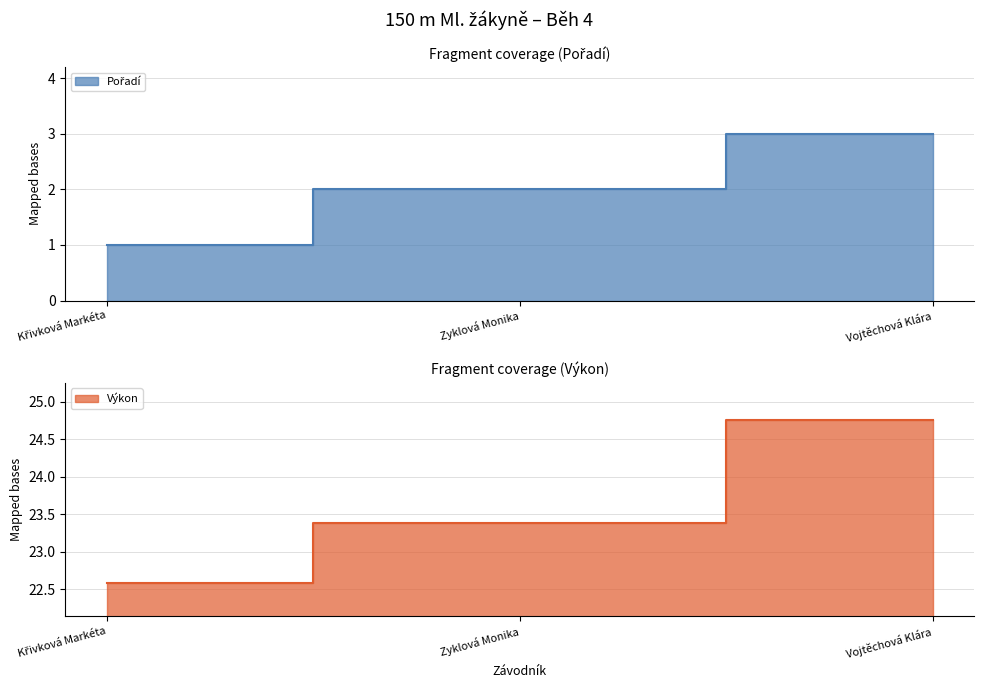

True or false: Výkon has a value of 22.6 at Křivková Markéta.

True